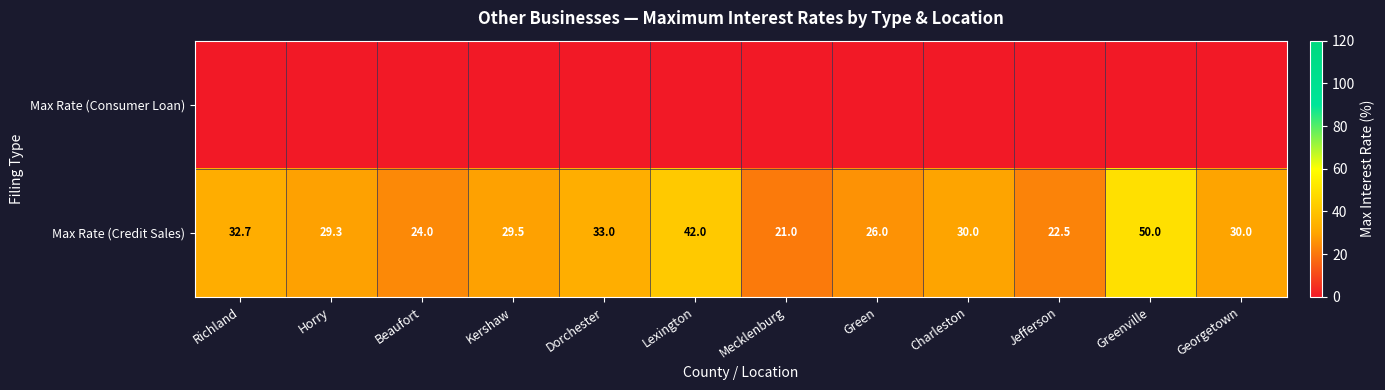

True or false: Max Rate (Credit Sales) has a value of 29.6 at Mecklenburg.

False